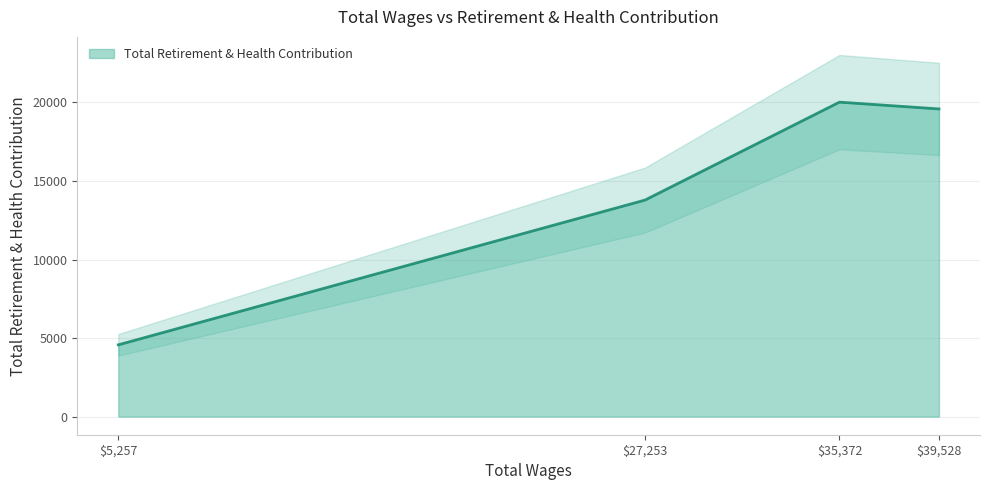

At which category does Total Retirement & Health Contribution reach its first local peak?

$35,372